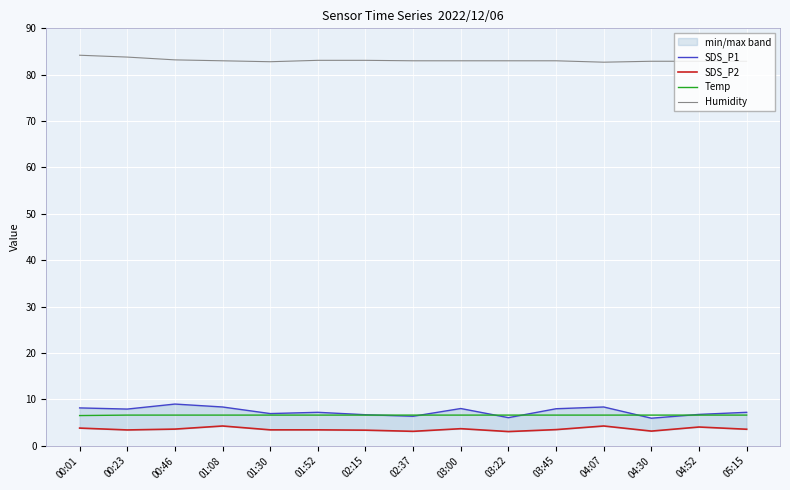

What is the label of the 9th point from the left?

03:00